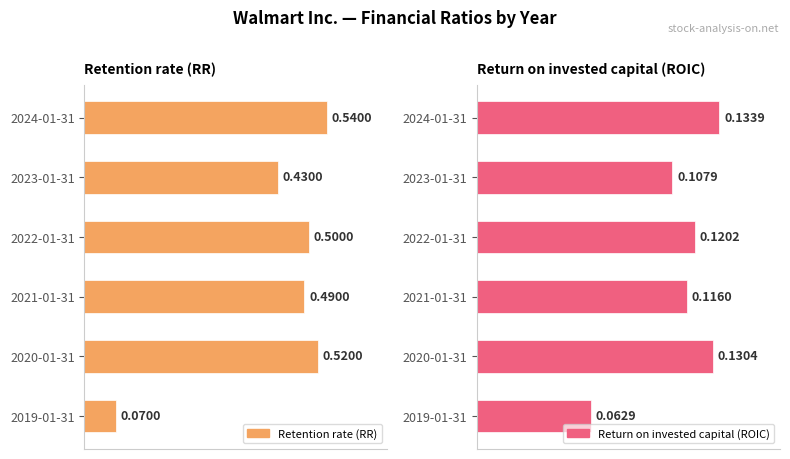

Reading right to left, what are all the values shown in this chart?

Retention rate (RR): 0.1	0.5	0.5	0.5	0.4	0.5
Return on invested capital (ROIC): 0.1	0.1	0.1	0.1	0.1	0.1